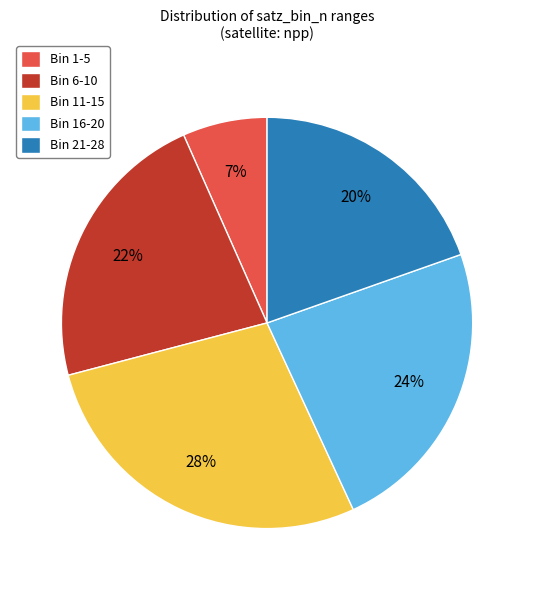

Which slice is the largest?

Bin 11-15